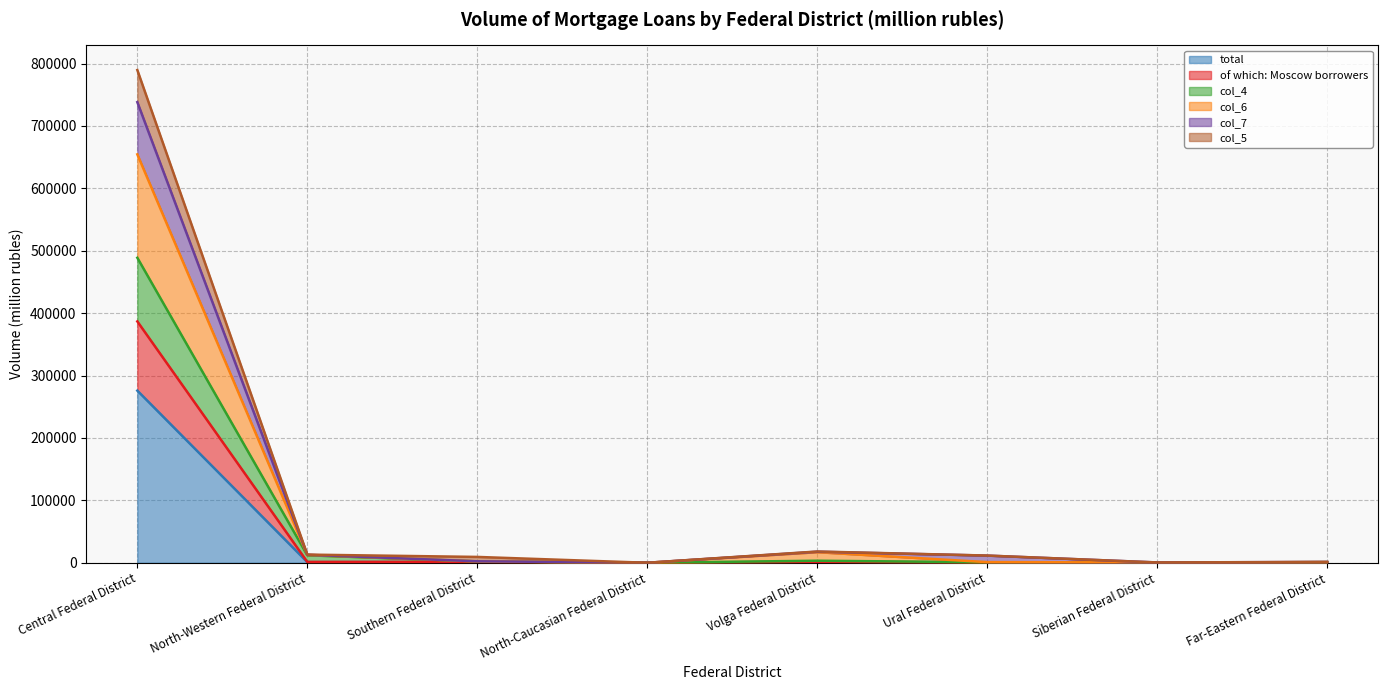

Reading right to left, list all the values displayed in this chart.

total: 384	243	376	1101	0	1137	1054	275843
of which: Moscow borrowers: 573	358	597	1659	0	1571	1346	386755
col_4: 978	423	803	3267	0	2164	11982	488755
col_6: 1032	473	1032	16940	0	2293	12599	654483
col_7: 1282	476	11483	17671	0	2357	12790	738135
col_5: 1316	525	11545	18045	0	9356	13080	789614